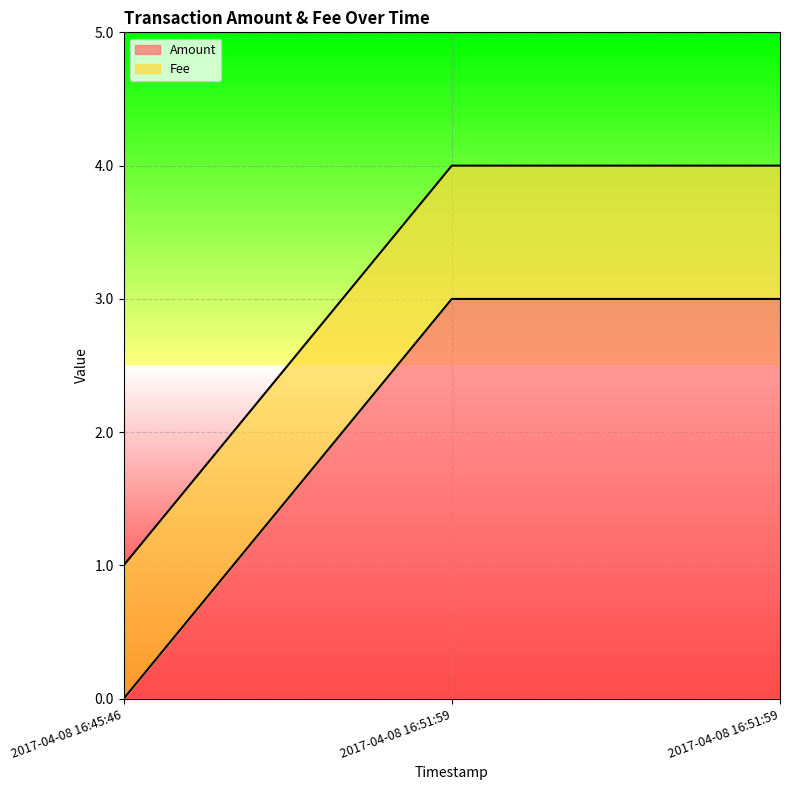

What is the label of the 2nd point from the right?

2017-04-08 16:51:59